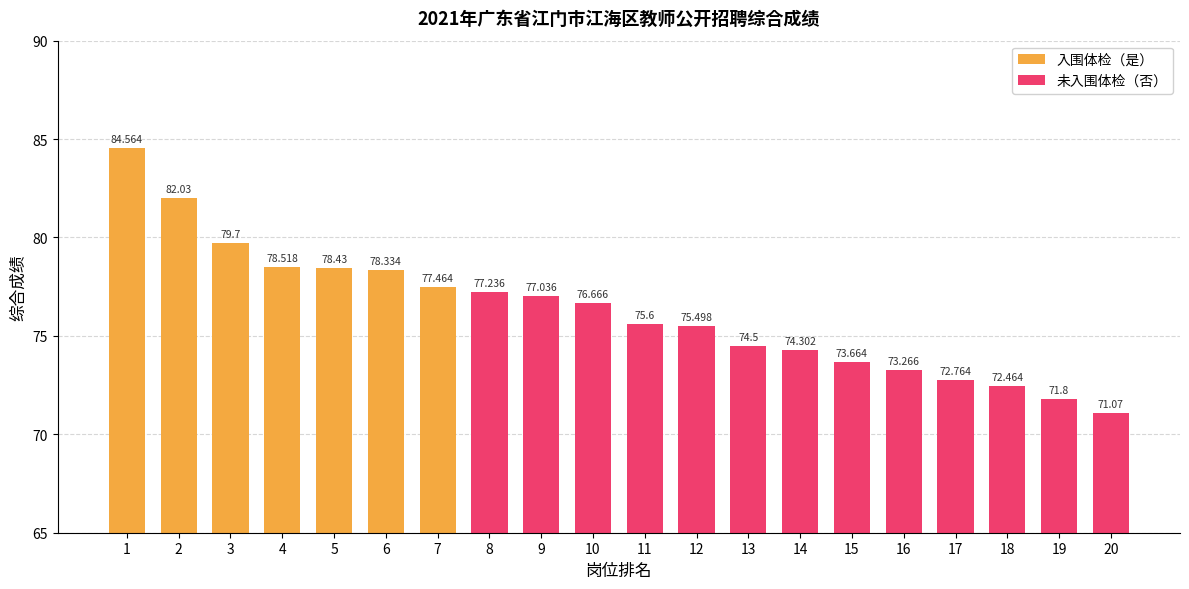

What is the sum of all values?

1524.9